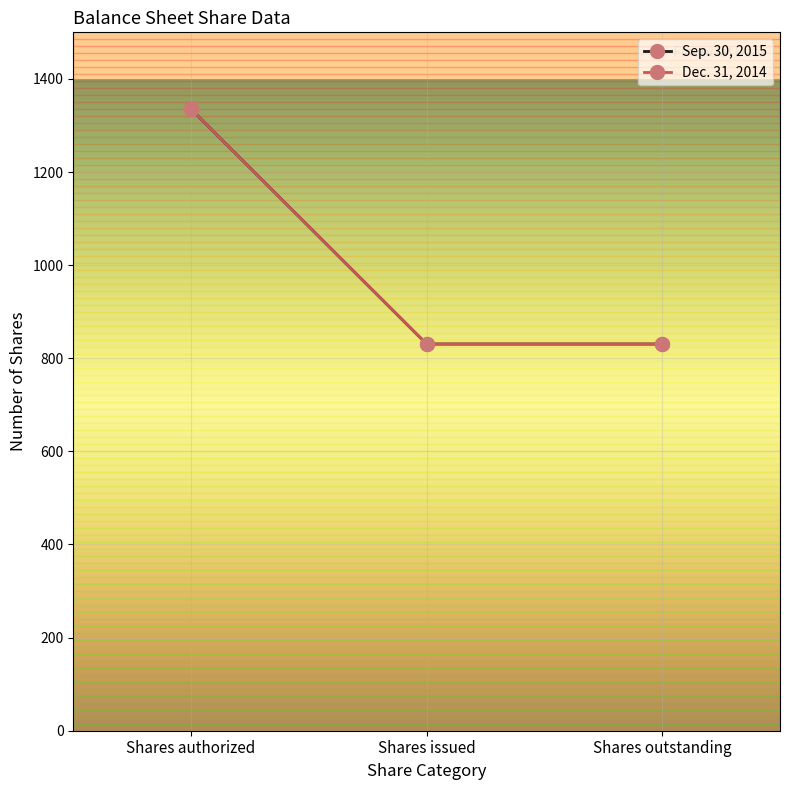

At how many categories does at least one series exceed 1007?

1